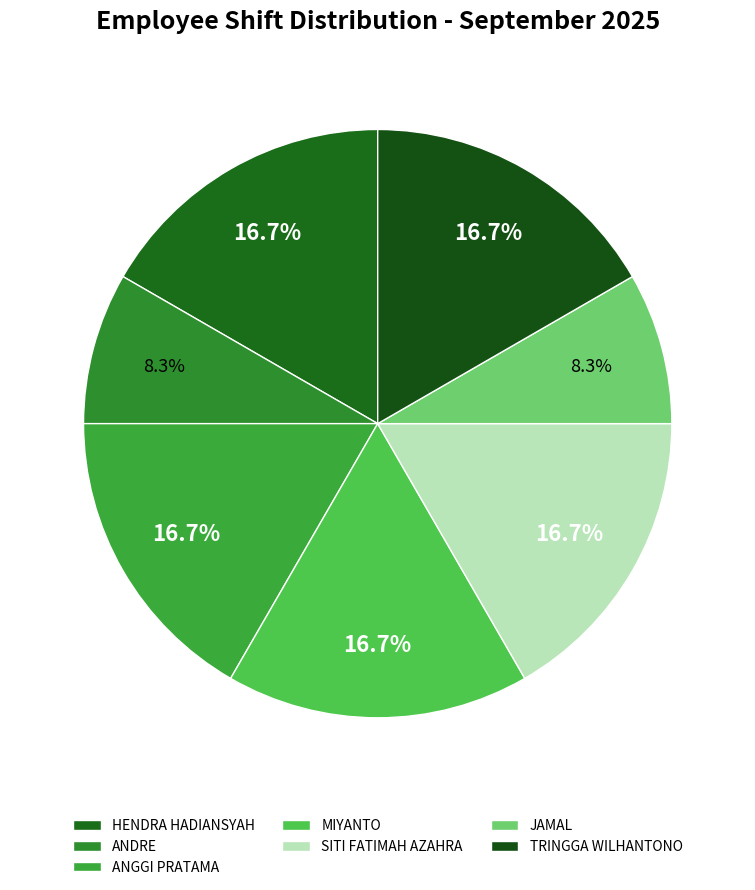

To the nearest percent, what percentage of the pie is ANDRE?

8%